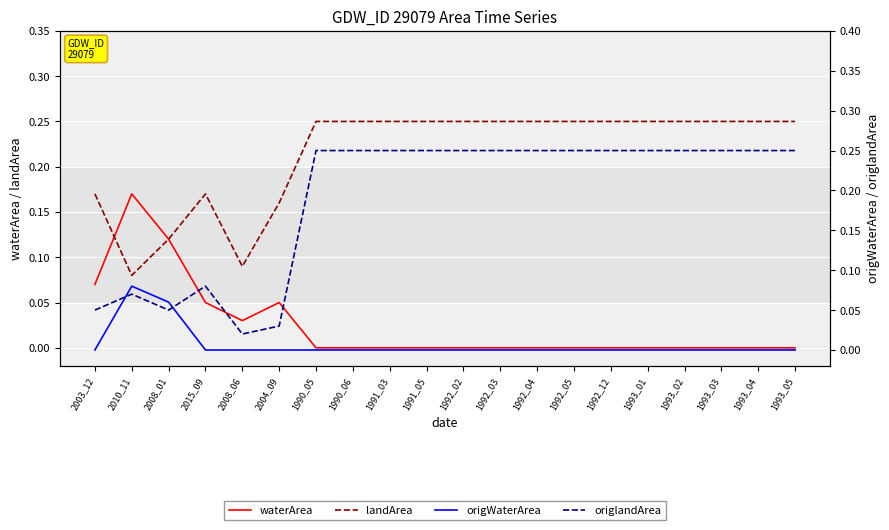

List the labels in order of landArea value, largest first.

1990_05, 1990_06, 1991_03, 1991_05, 1992_02, 1992_03, 1992_04, 1992_05, 1992_12, 1993_01, 1993_02, 1993_03, 1993_04, 1993_05, 2003_12, 2015_09, 2004_09, 2008_01, 2008_06, 2010_11